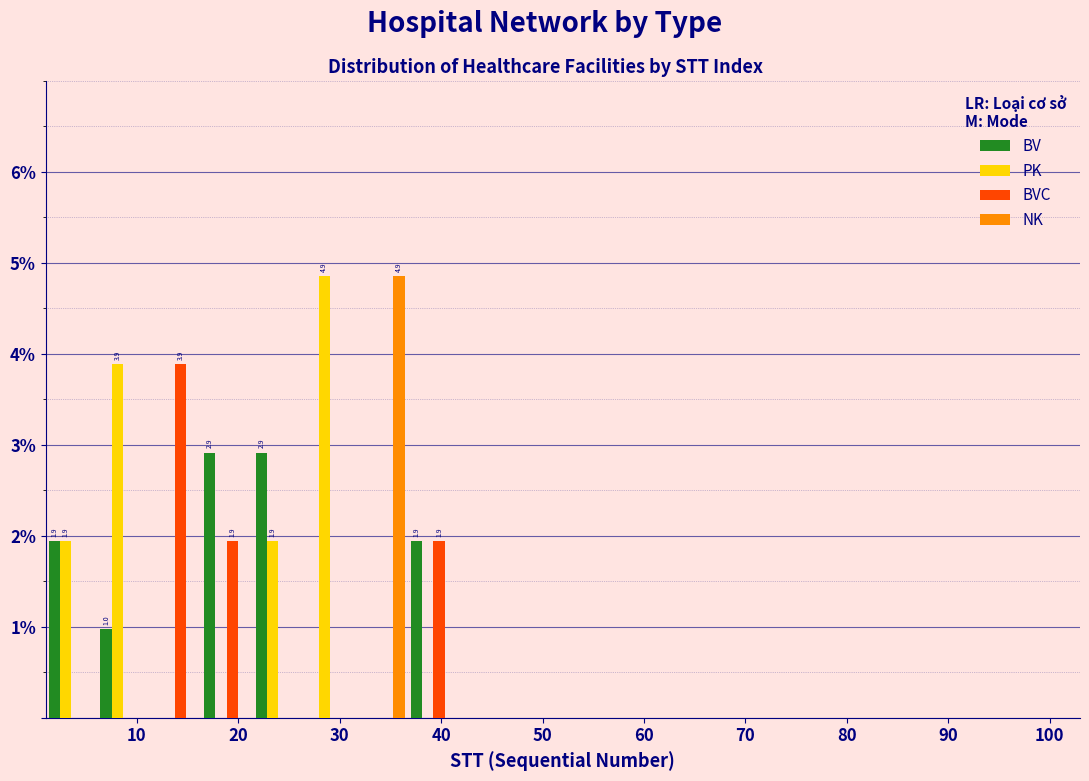

In the BVC series, which range on the x-axis has the tallest bar?

11.2 to 16.3